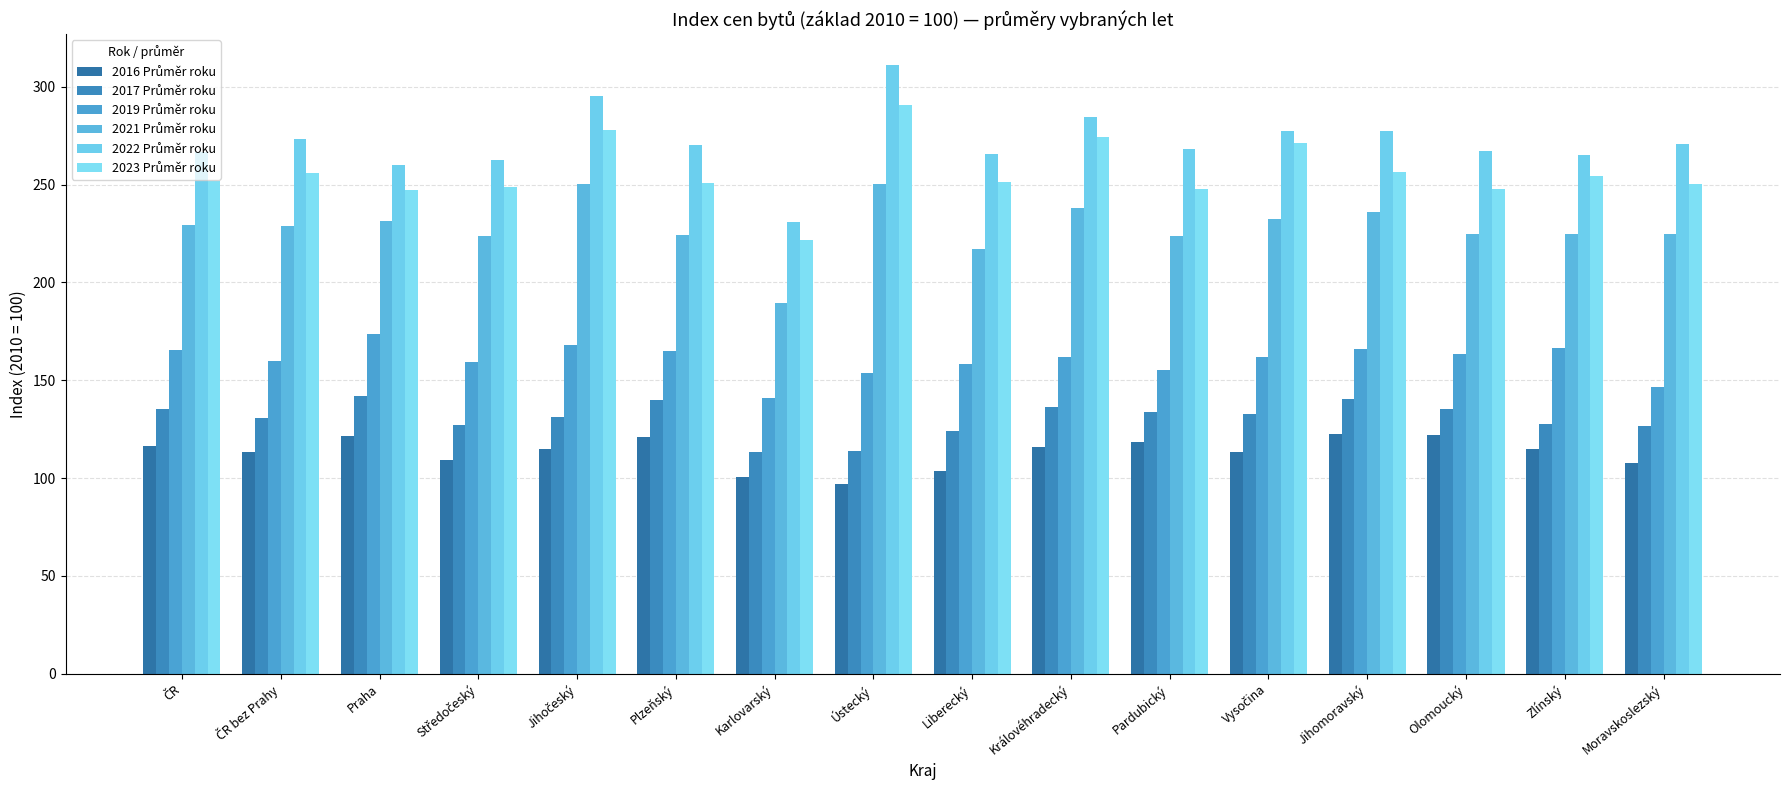

Does the chart contain stacked bars?

No